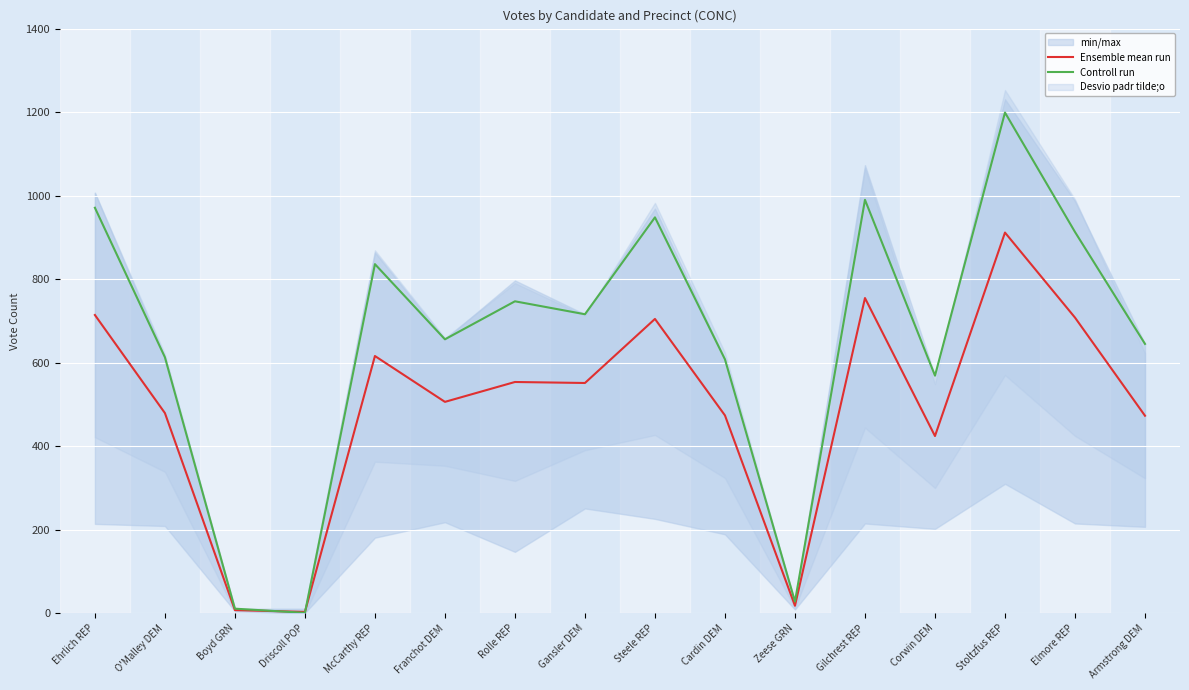

What is the highest value of the Ensemble mean run series?

911.6